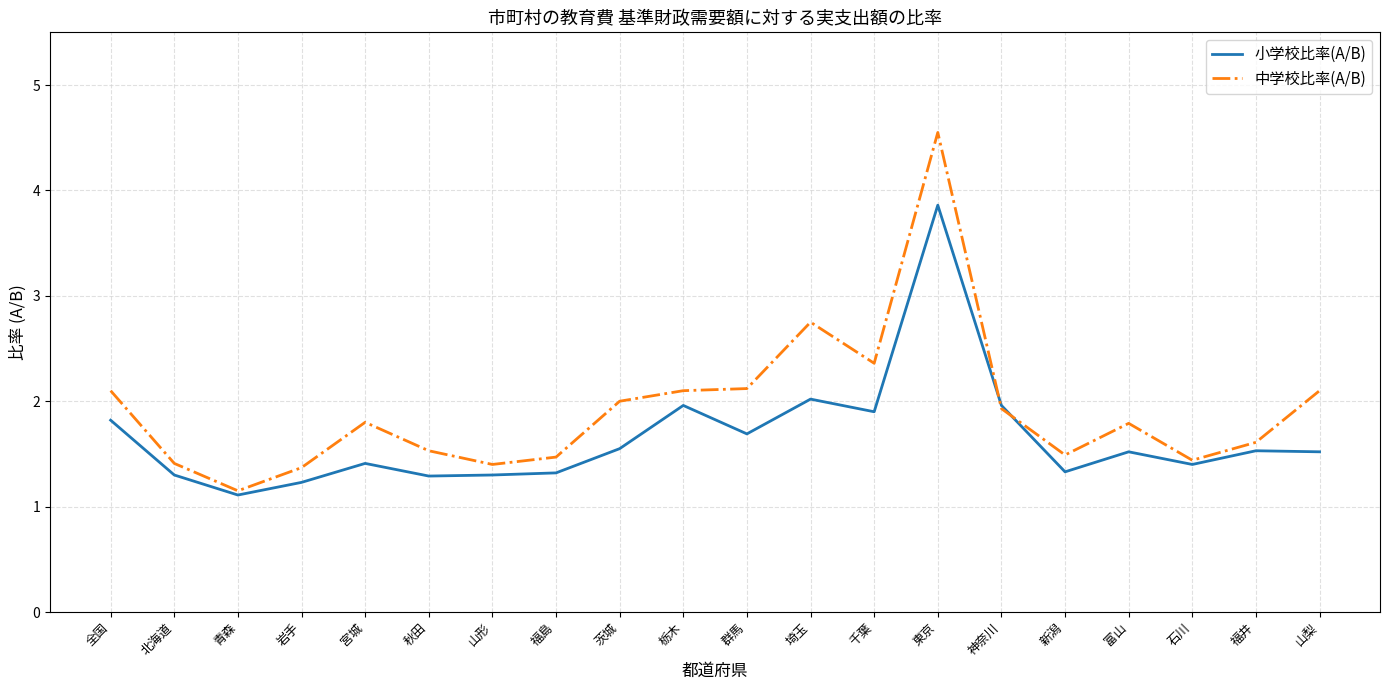

What value does the 小学校比率(A/B) series have at 全国?

1.8